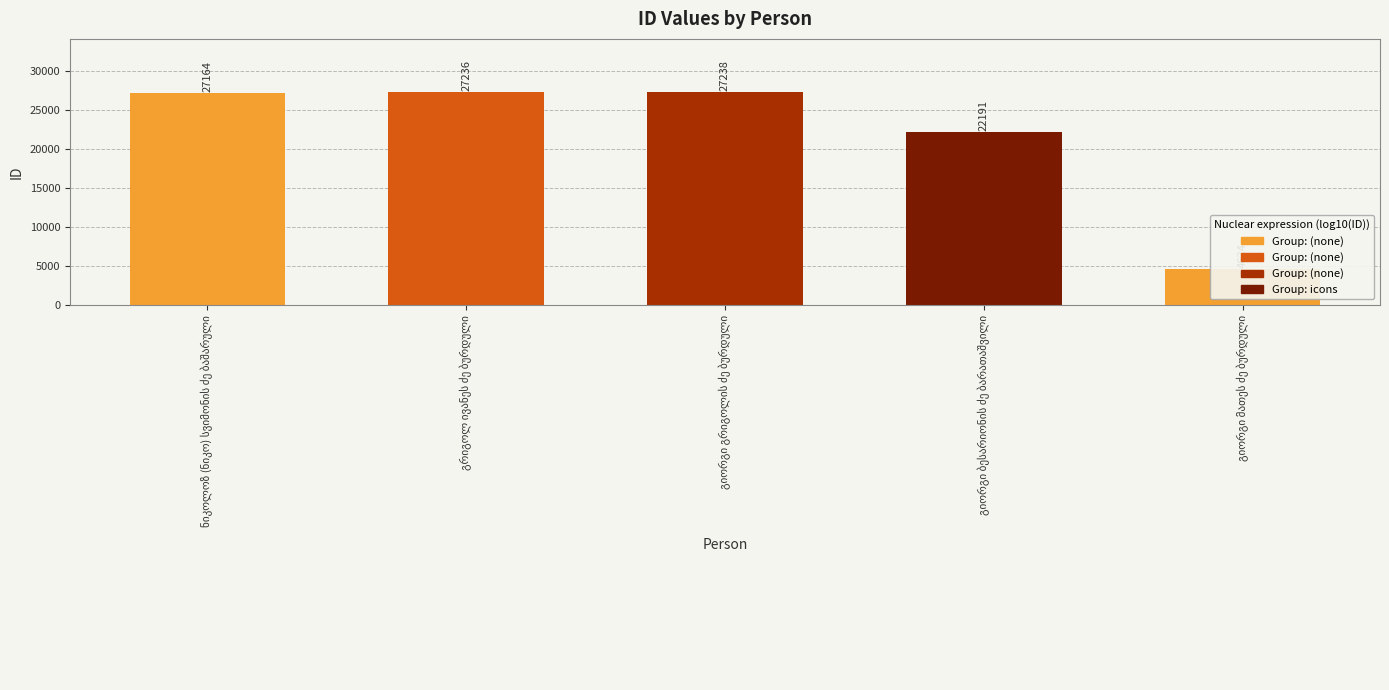

Is it true that the value at გრიგოლ ივანეს ძე ბურდული is 48408?

False